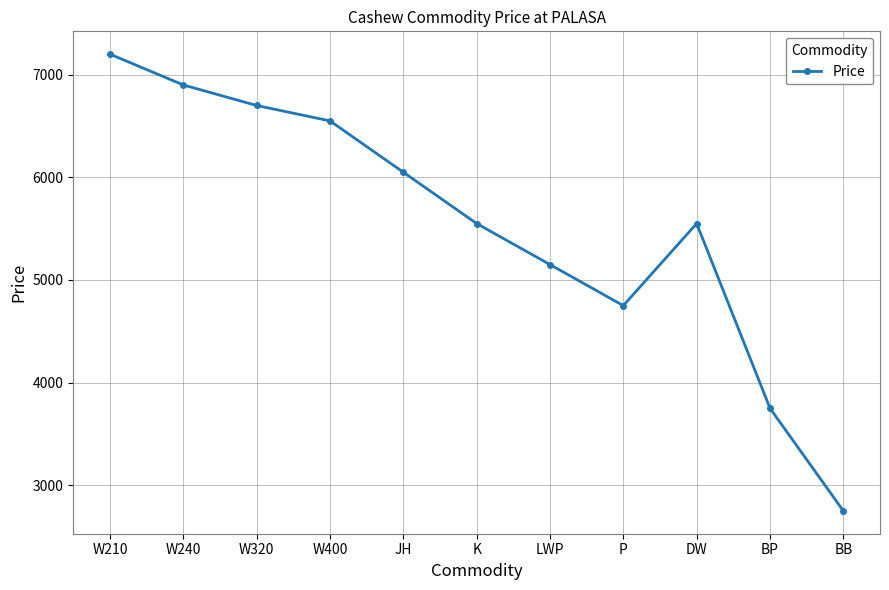

Does the chart display data point markers on the line(s)?

Yes